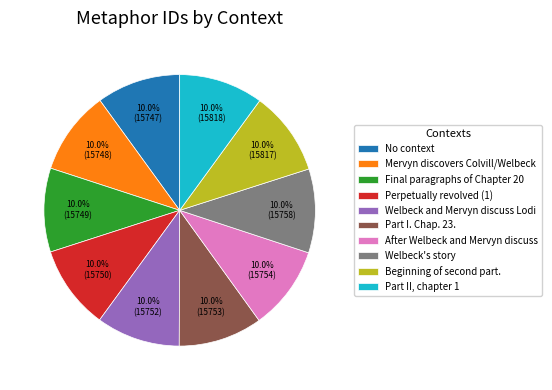

What is the ratio of the value at Mervyn discovers Colvill/Welbeck to the value at Welbeck's story?

1.0